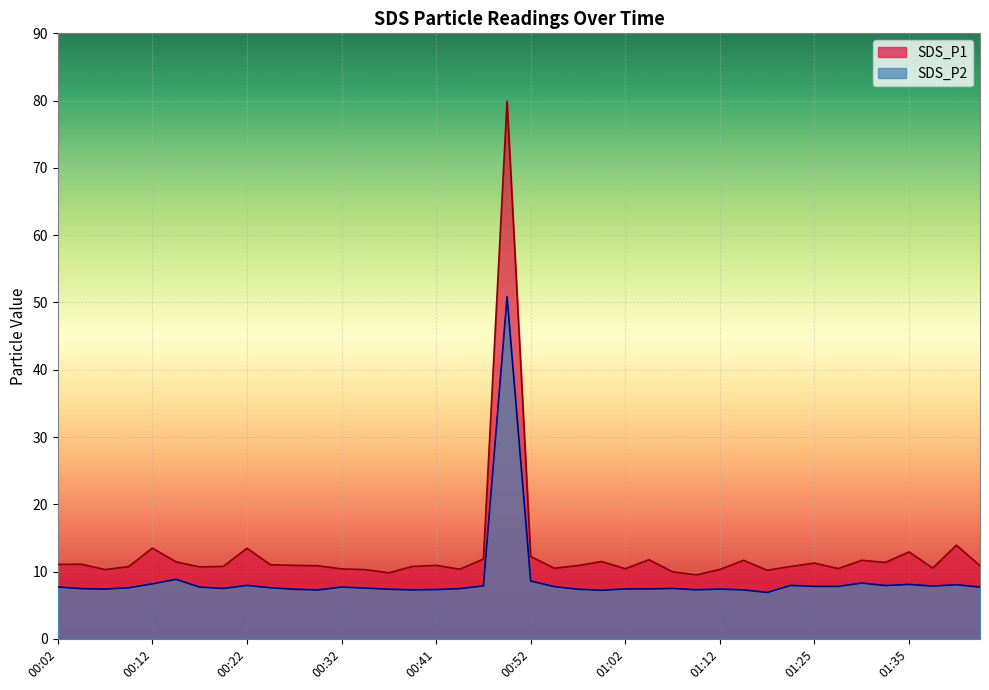

At how many categories does at least one series exceed 37?

1